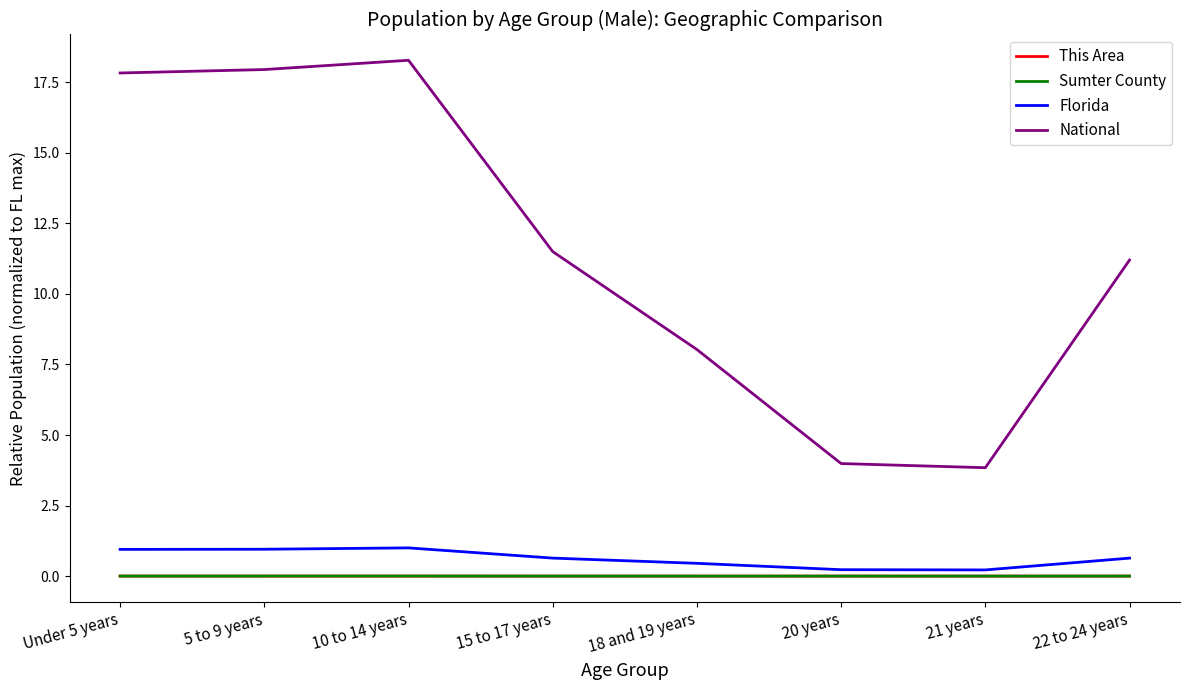

In Florida, how many points are higher than both neighbors (excluding endpoints)?

1